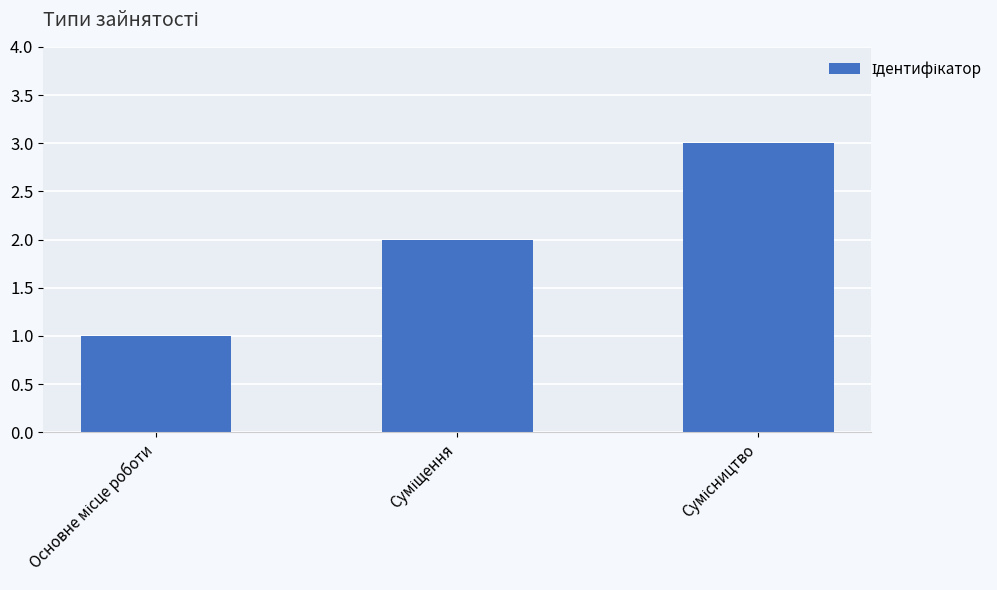

What is the maximum value shown in the chart?

3